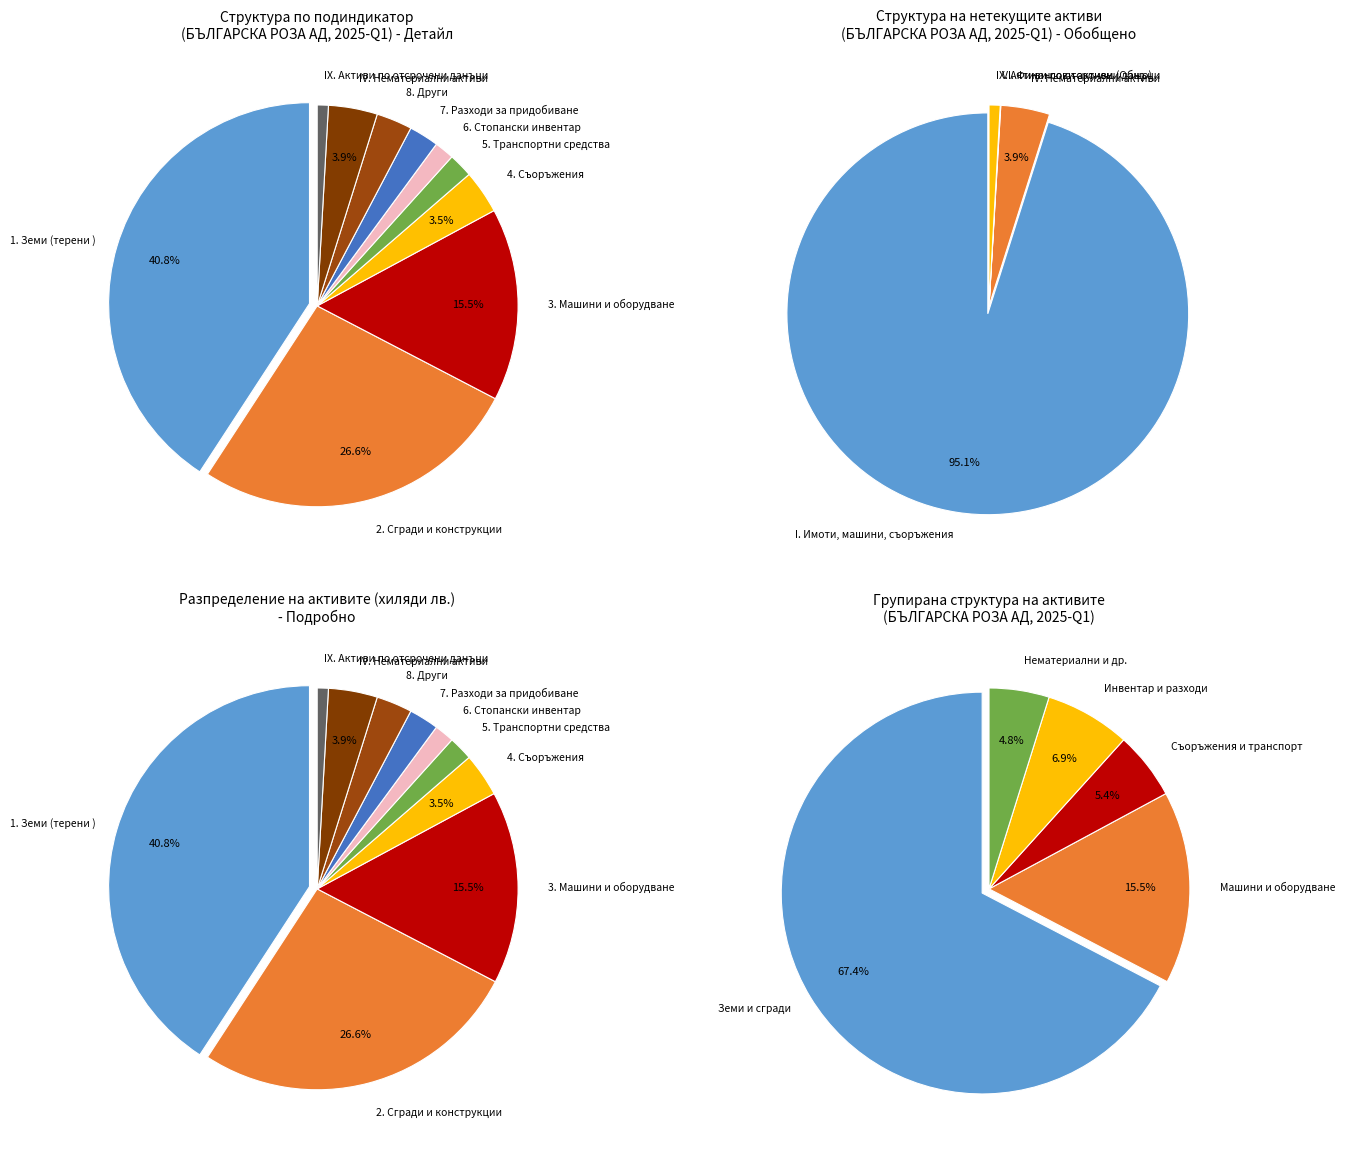

Count the number of slices in the pie.

10